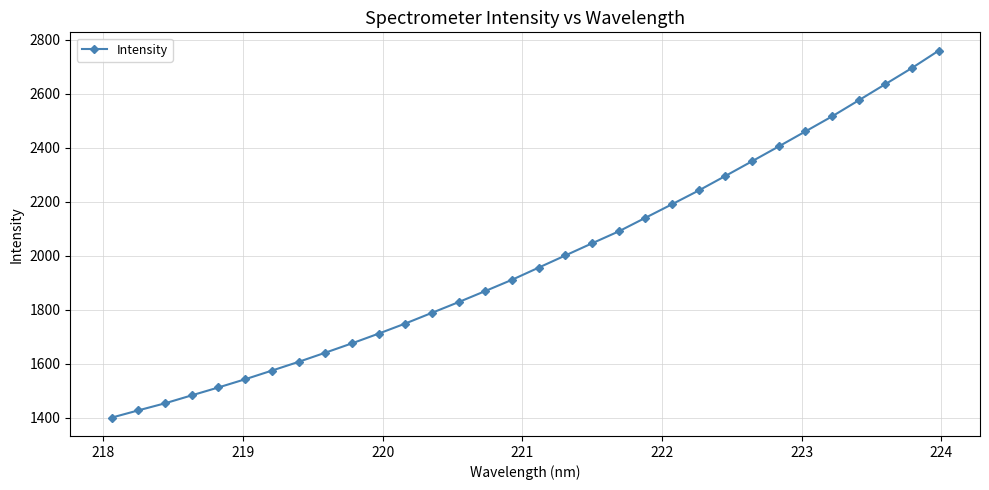

What is the value of the 11th point from the left?

1712.1